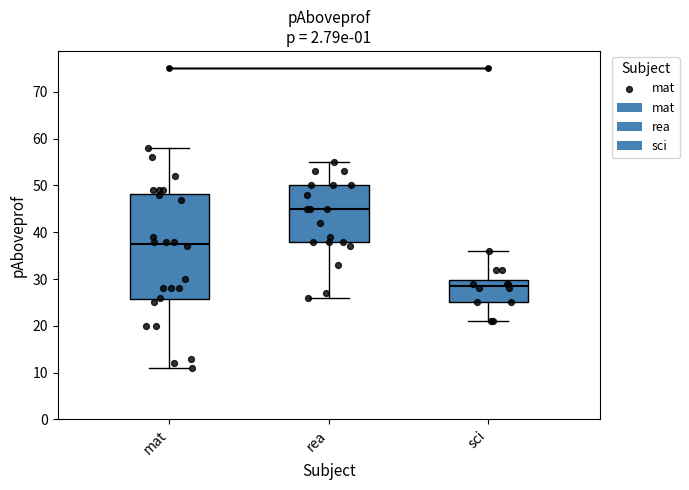

Comparing the boxes themselves (not the whiskers), which one is the tallest?

mat